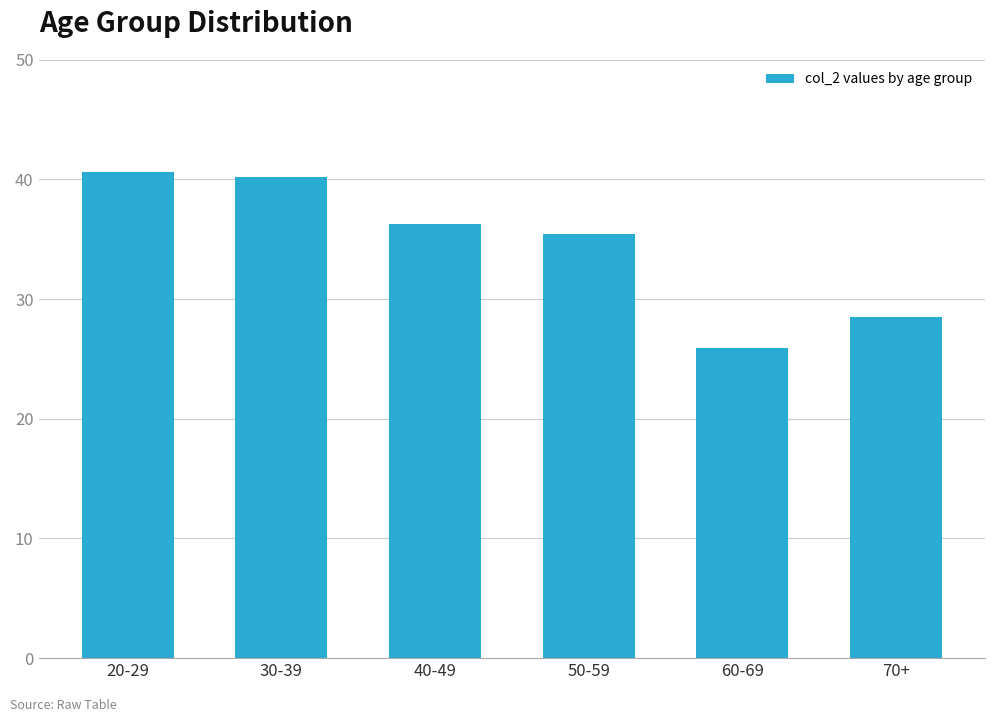

How many data points are less than 36?

3